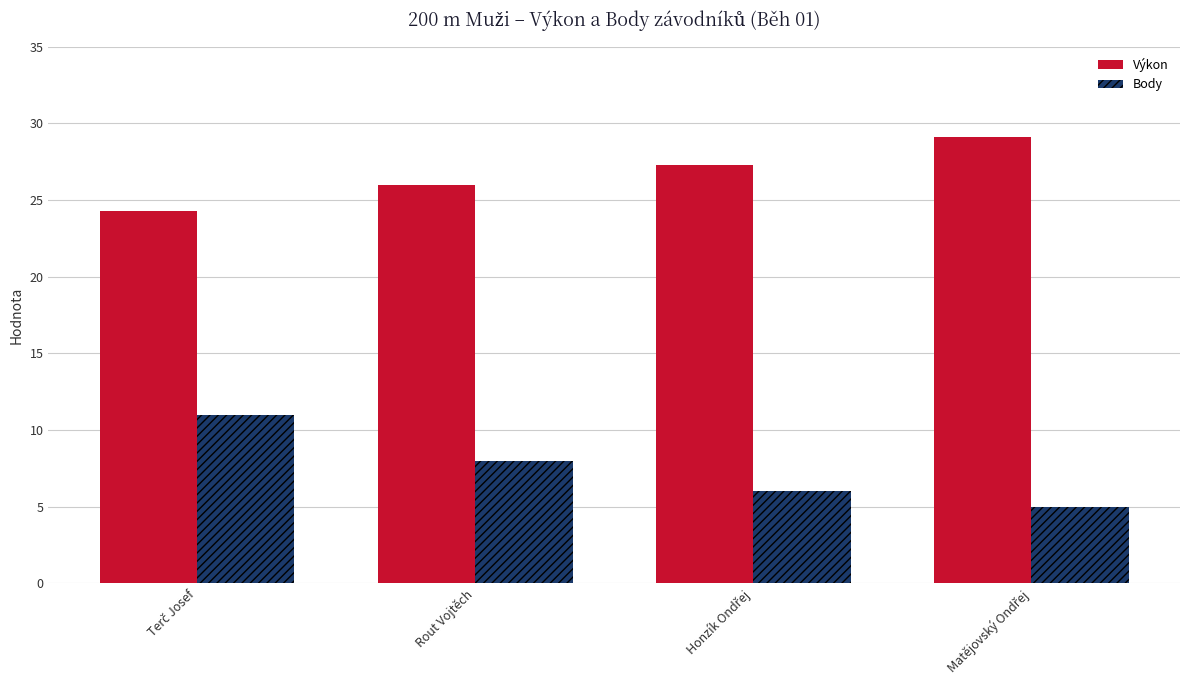

Where is Výkon nearest to the value 26?

Rout Vojtěch